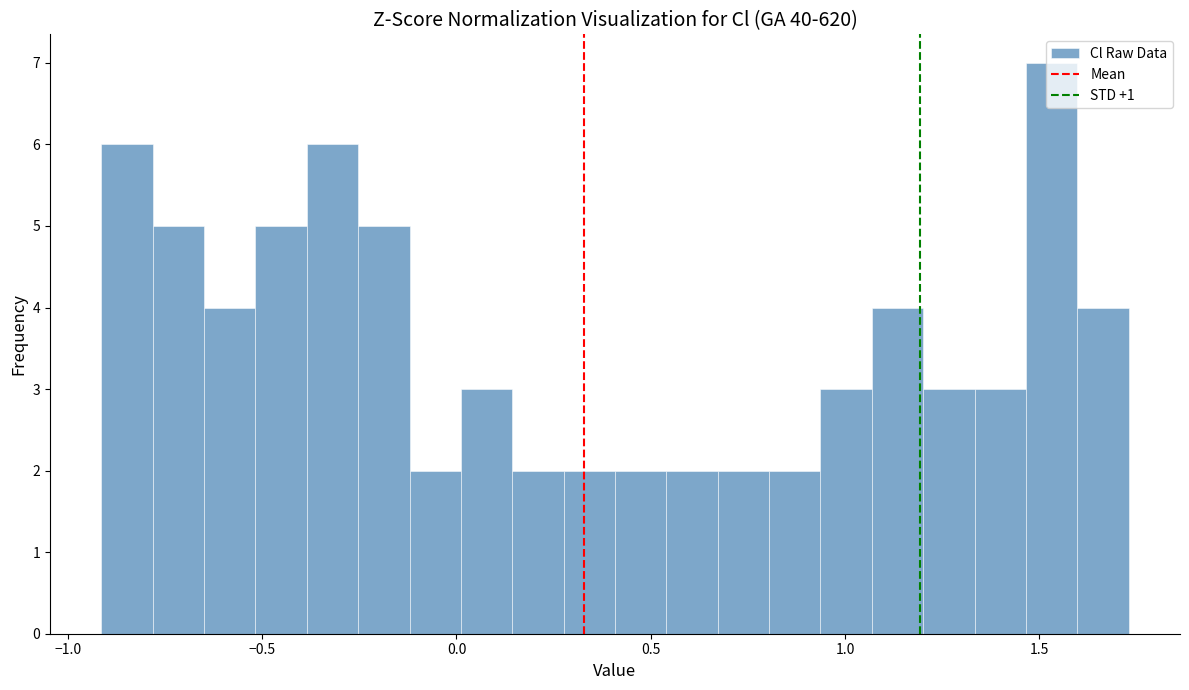

Read against the x-axis, roughly where is the centre of the tallest bar?

1.55